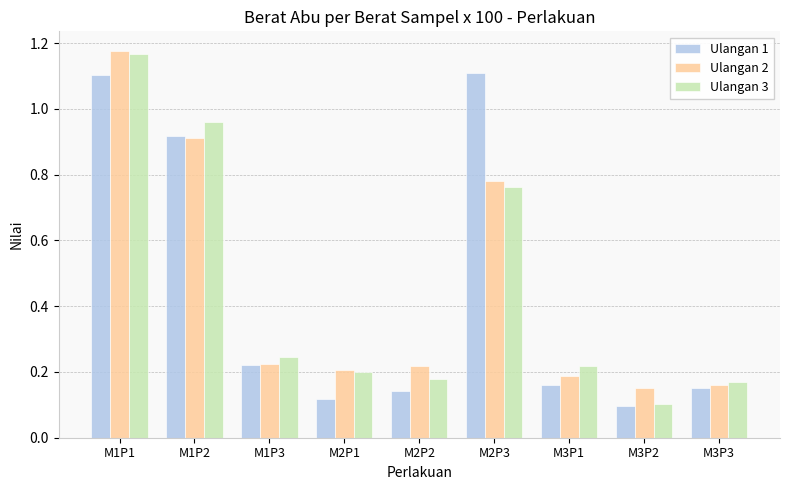

What is the sum of all Ulangan 2 values?

4.0